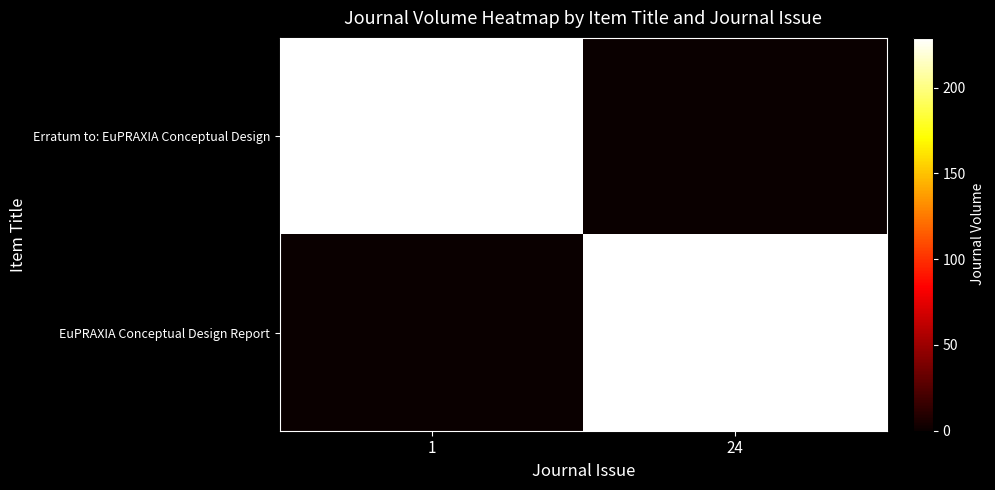

What is the greatest value displayed?

229